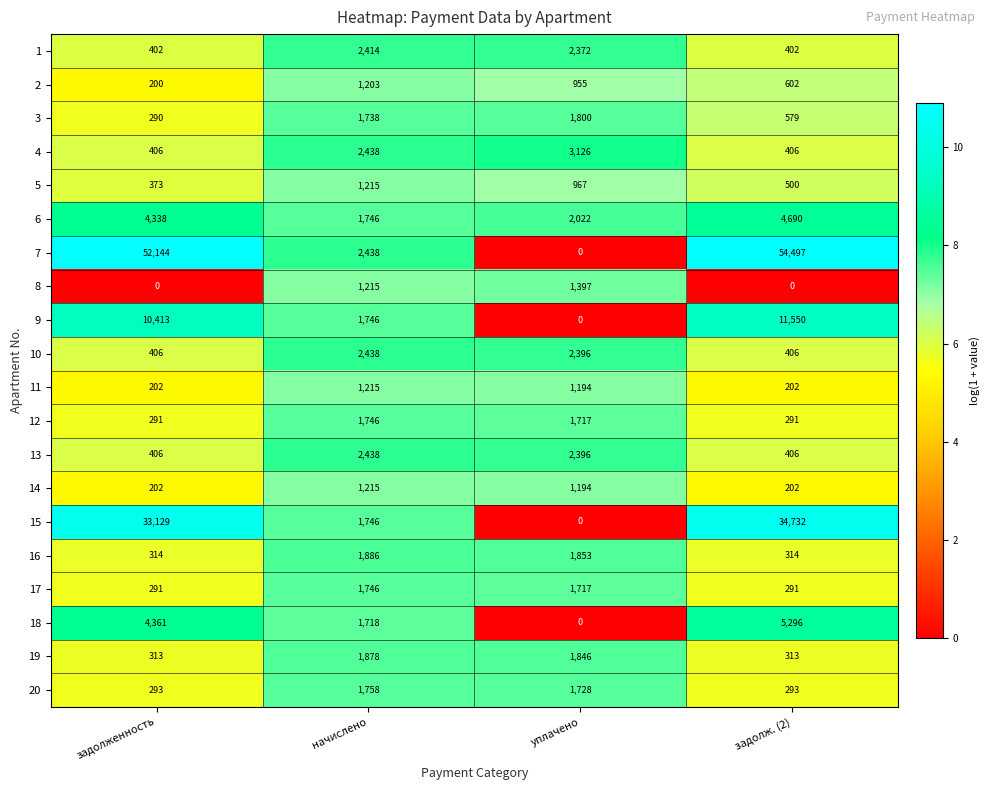

Which series has the largest range (max minus min)?

7